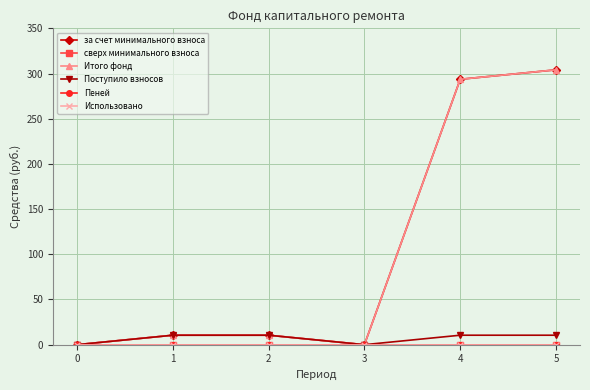

Reading left to right, list all the values displayed in this chart.

за счет минимального взноса: 0.0	10.5	10.5	0.0	293.6	304.1
сверх минимального взноса: 0.0	0.0	0.0	0.0	0.0	0.0
Итого фонд: 0.0	10.5	10.5	0.0	293.6	304.1
Поступило взносов: 0.0	10.5	10.5	0.0	10.5	10.5
Пеней: 0.0	0.0	0.0	0.0	0.0	0.0
Использовано: 0.0	0.0	0.0	0.0	0.0	0.0